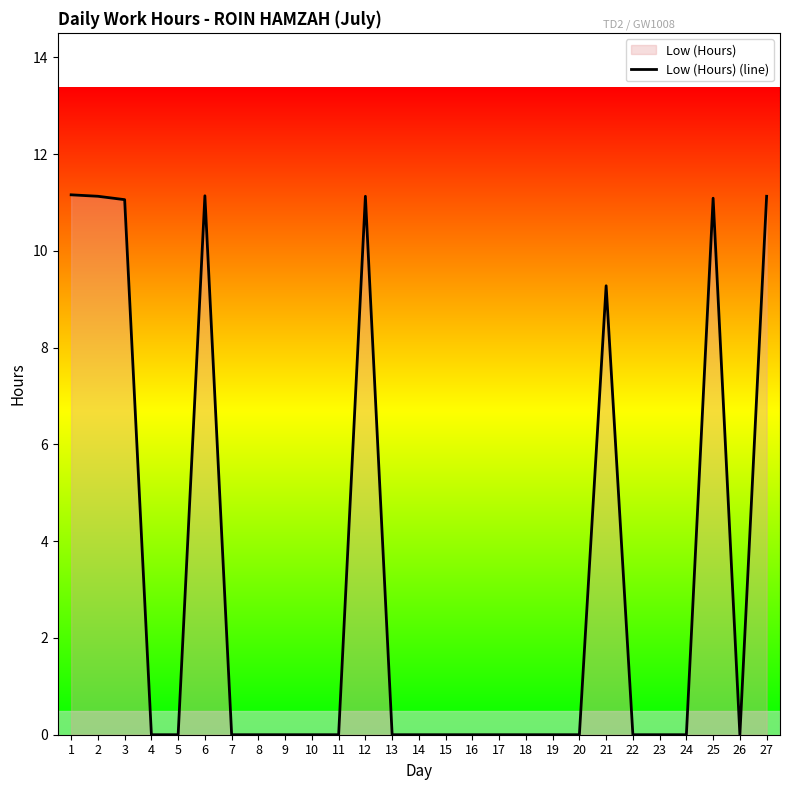

How many positive values are there?

8